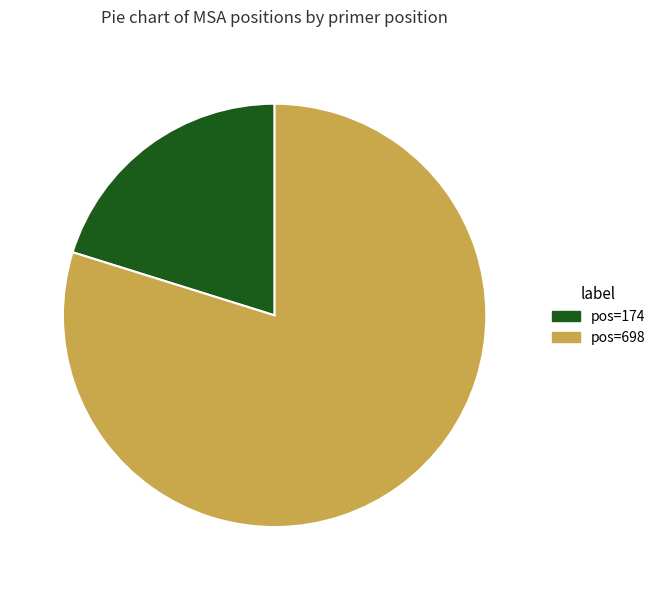

Rank the categories by value from highest to lowest.

pos=698, pos=174